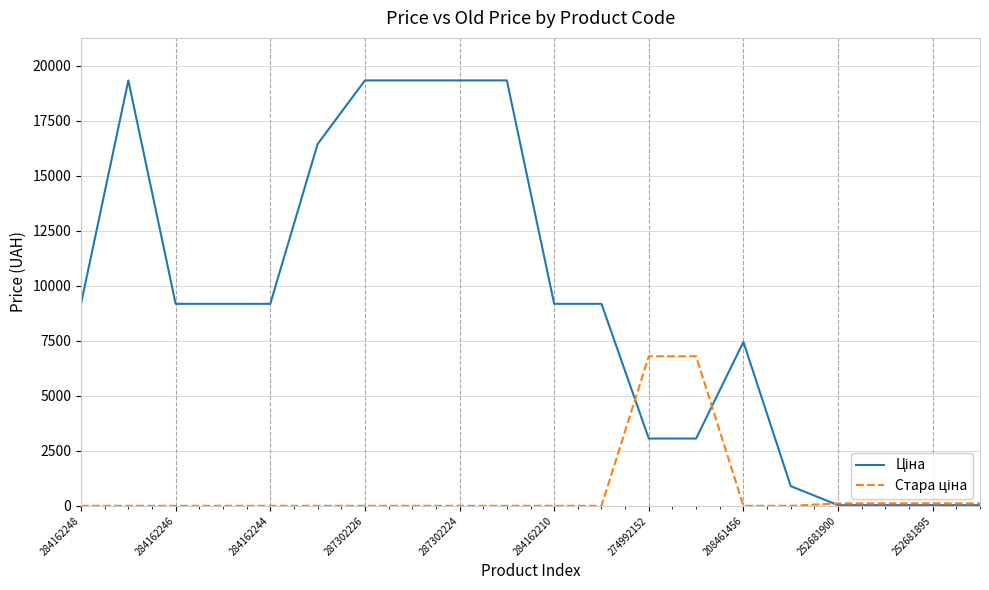

What is the maximum value shown in the chart?

19343.1